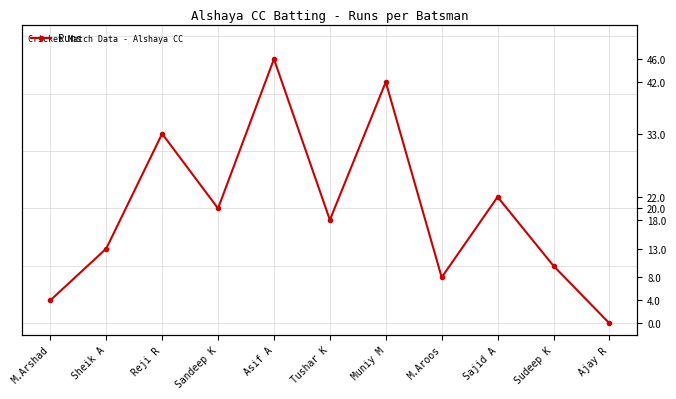

What is the label of the 5th point from the left?

Asif A